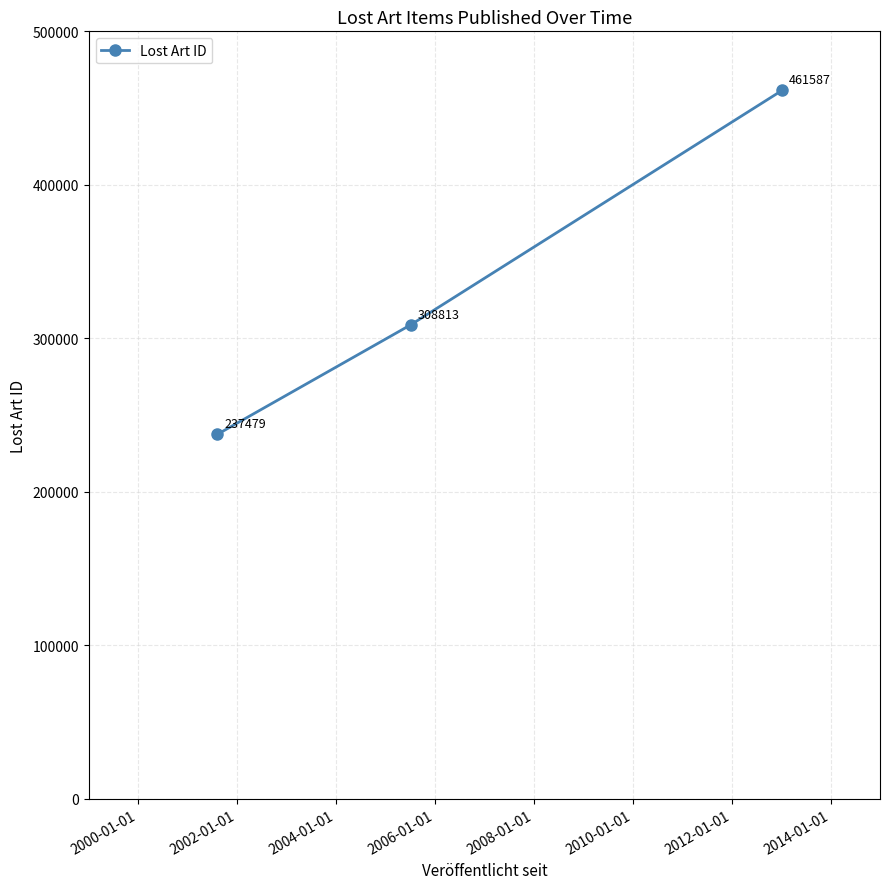

Reading left to right, extract all data points from this chart.

237479	308813	461587